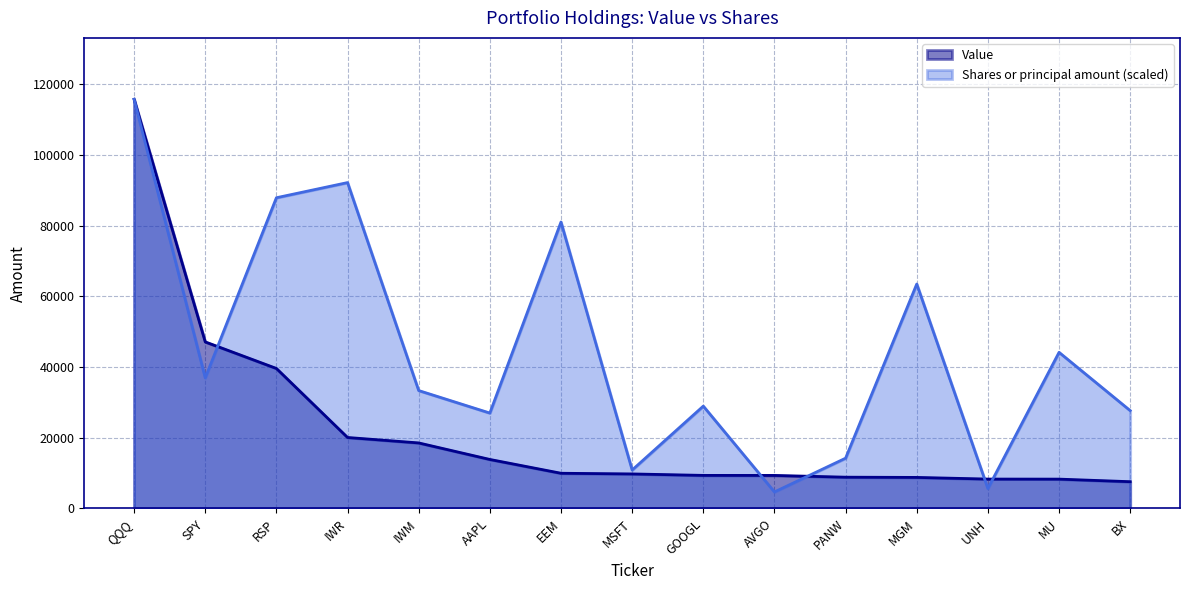

True or false: Shares or principal amount has more than 2 interior local peaks.

True